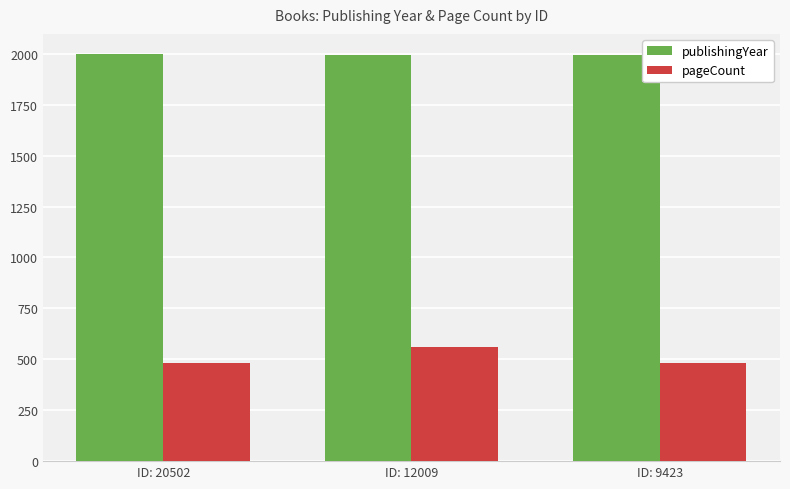

What is the difference between the highest and lowest values at ID: 12009?

1435